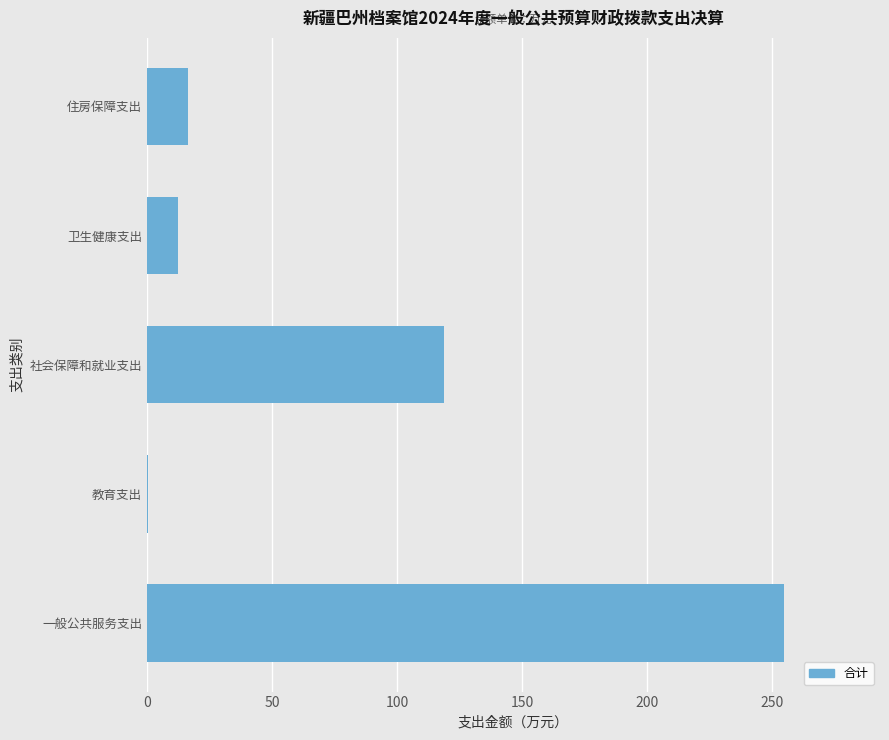

Reading bottom to top, extract all data points from this chart.

一般公共服务支出=254.9	教育支出=0.6	社会保障和就业支出=118.7	卫生健康支出=12.4	住房保障支出=16.3